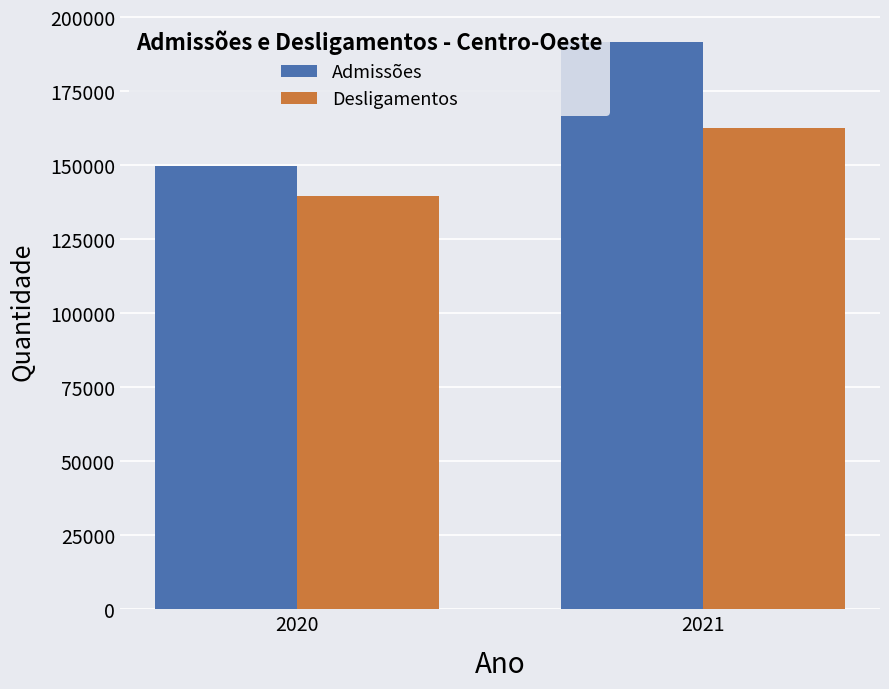

What is the difference between the maximum and minimum values in the Admissões series?

42098